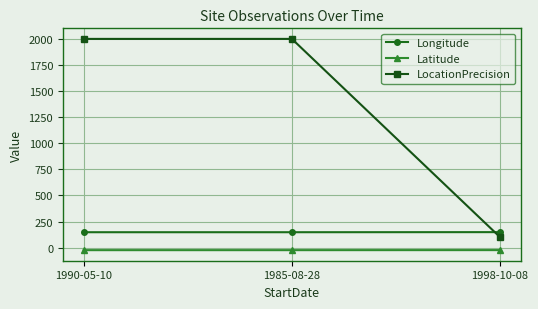

What is the total value across all series at 1985-08-28?

2123.0